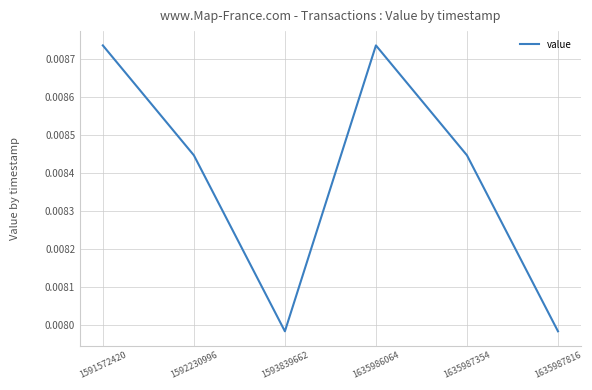

At which category does the data reach its first local peak?

1635986064